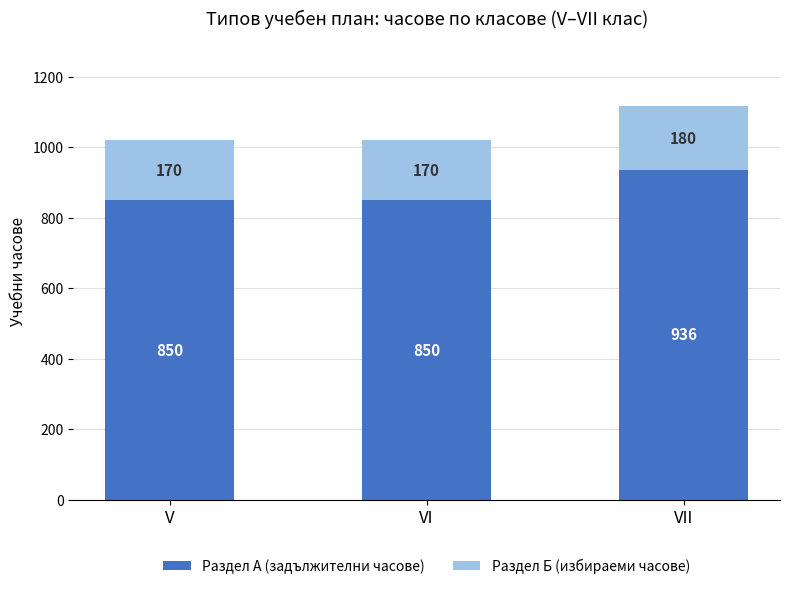

What is the difference between the Раздел А (задължителни часове) values at VII and V?

86